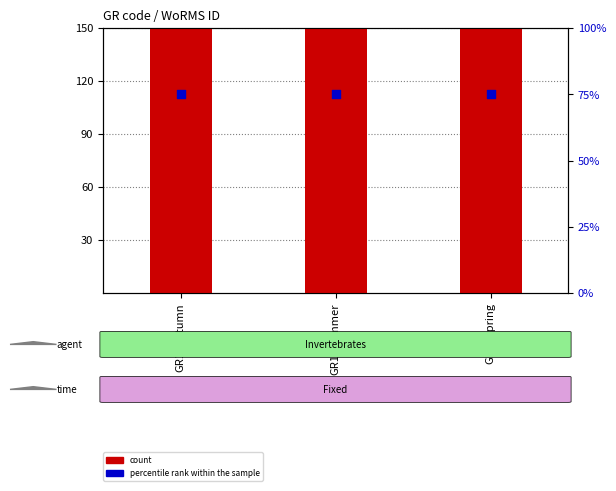

Which series has the largest total across all categories?

count